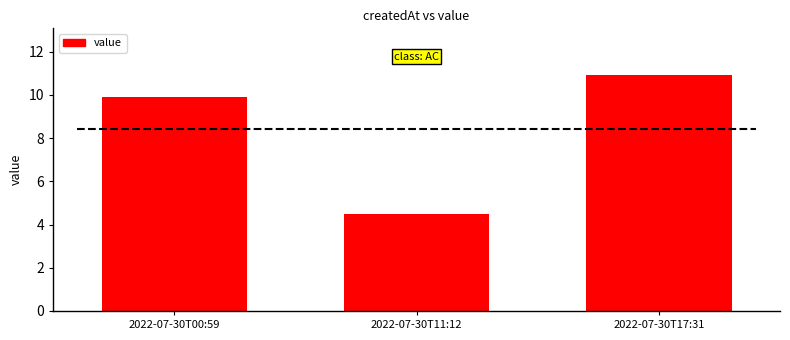

What is the ratio of the value at 2022-07-30T11:12 to the value at 2022-07-30T00:59?

0.5